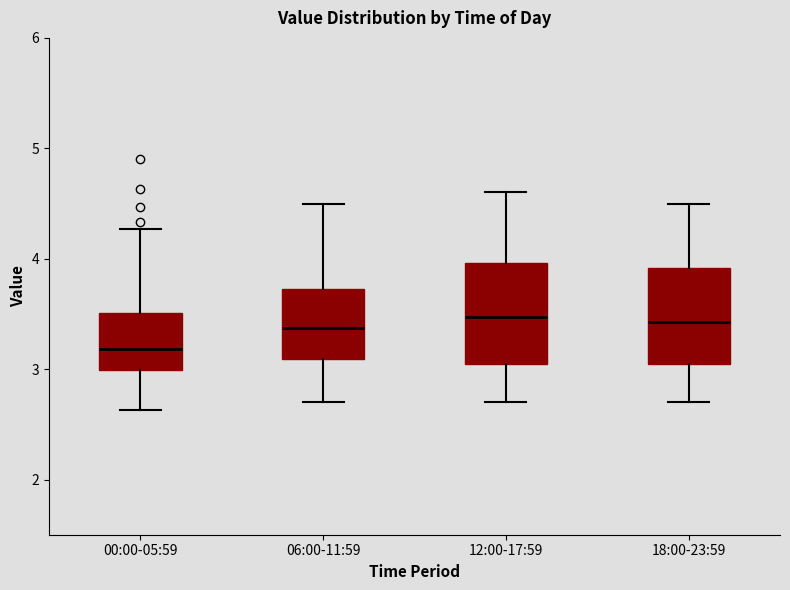

Which box has the lowest median line?

00:00-05:59